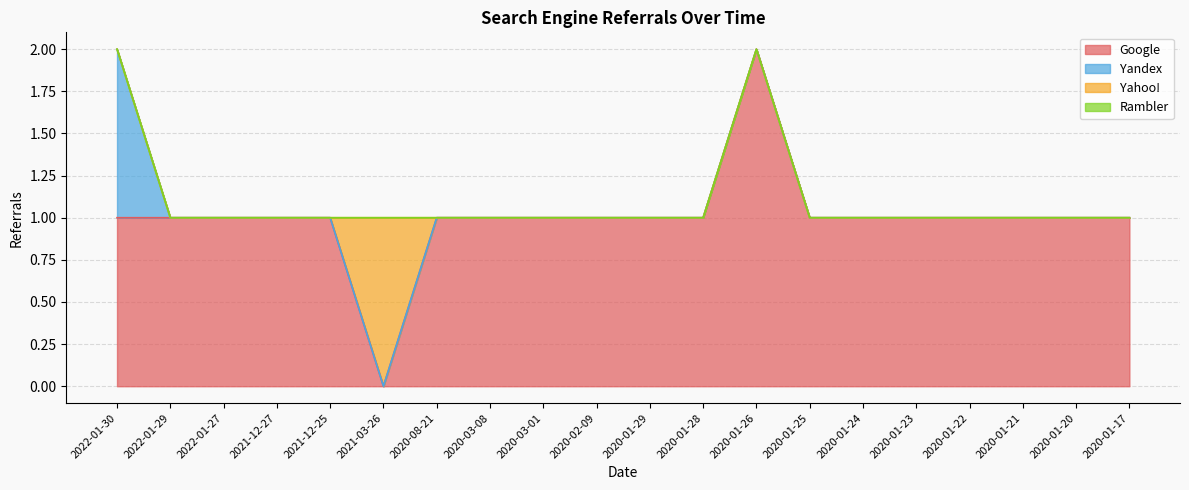

Which label corresponds to the largest value in the chart?

2020-01-26